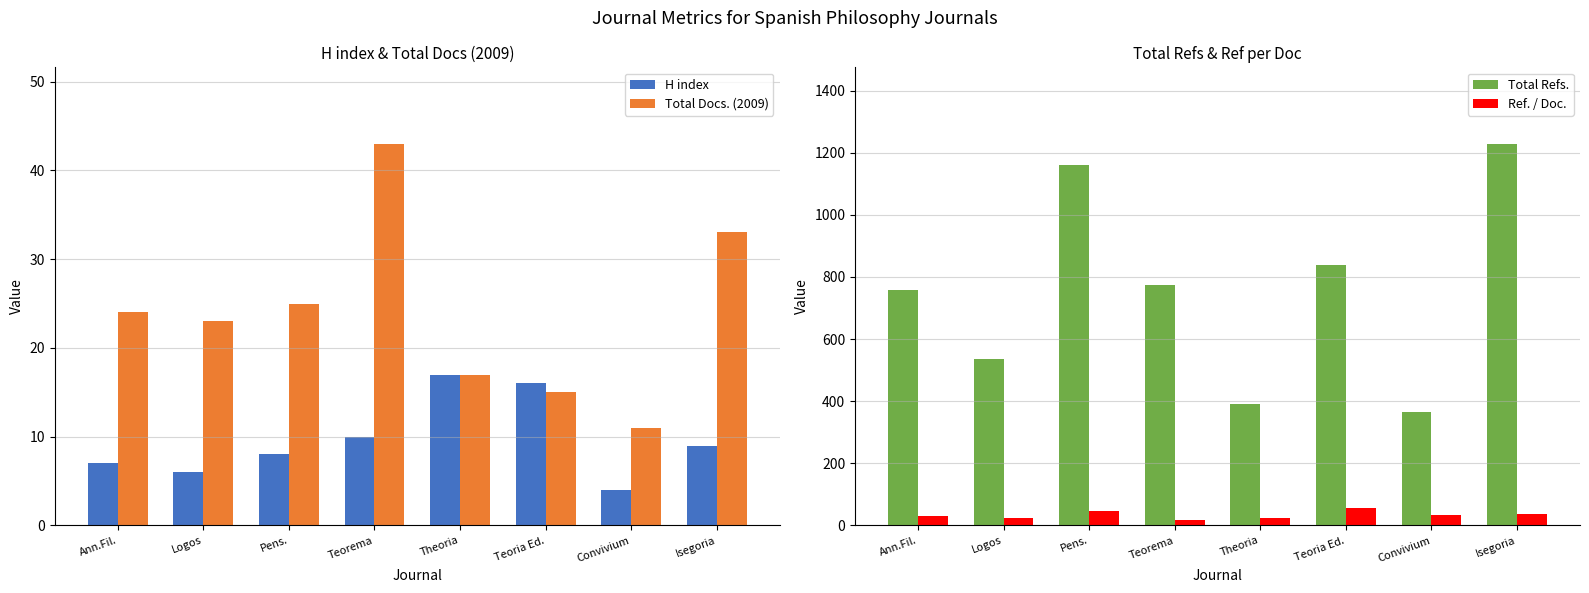

Rank the series by their maximum value, from lowest to highest.

H index, Total Docs. (2009), Ref. / Doc., Total Refs.